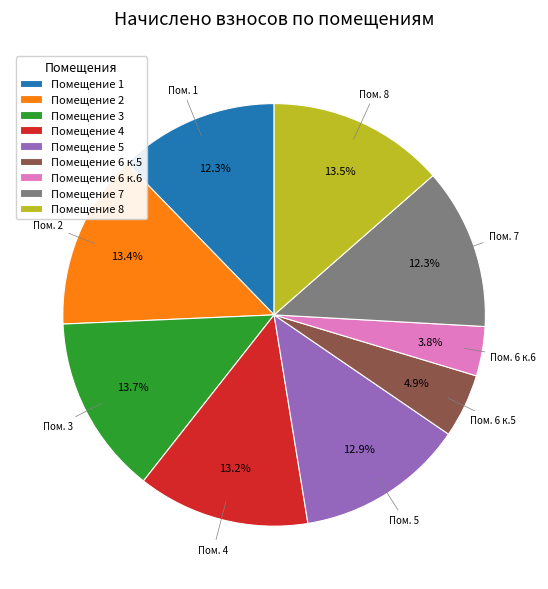

Is there a majority slice in this chart?

No